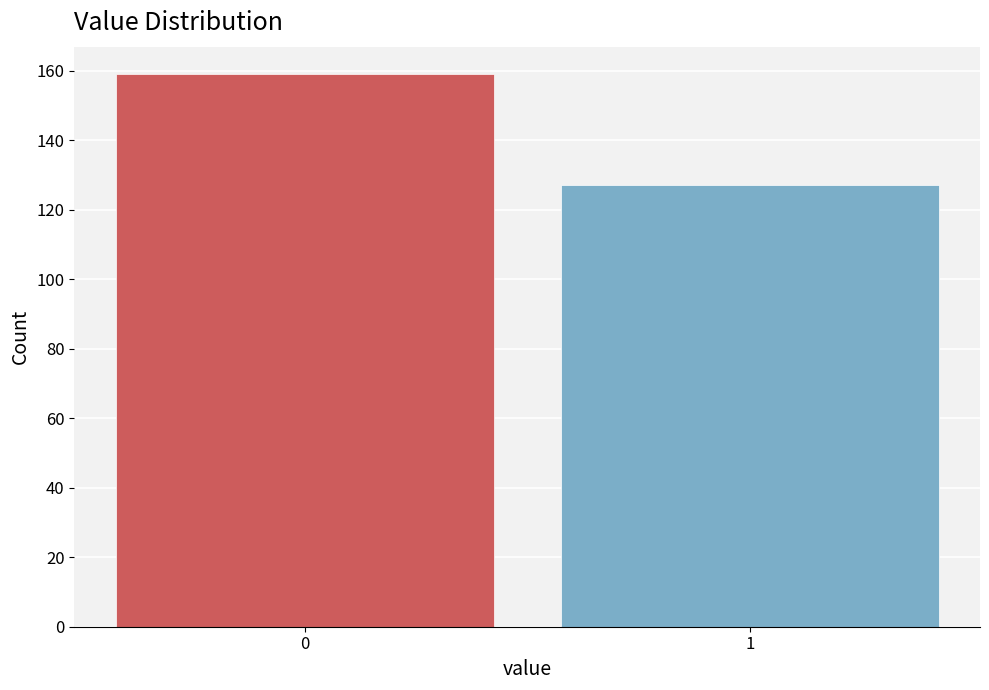

Reading left to right, transcribe all the data shown in this chart.

0=159	1=127